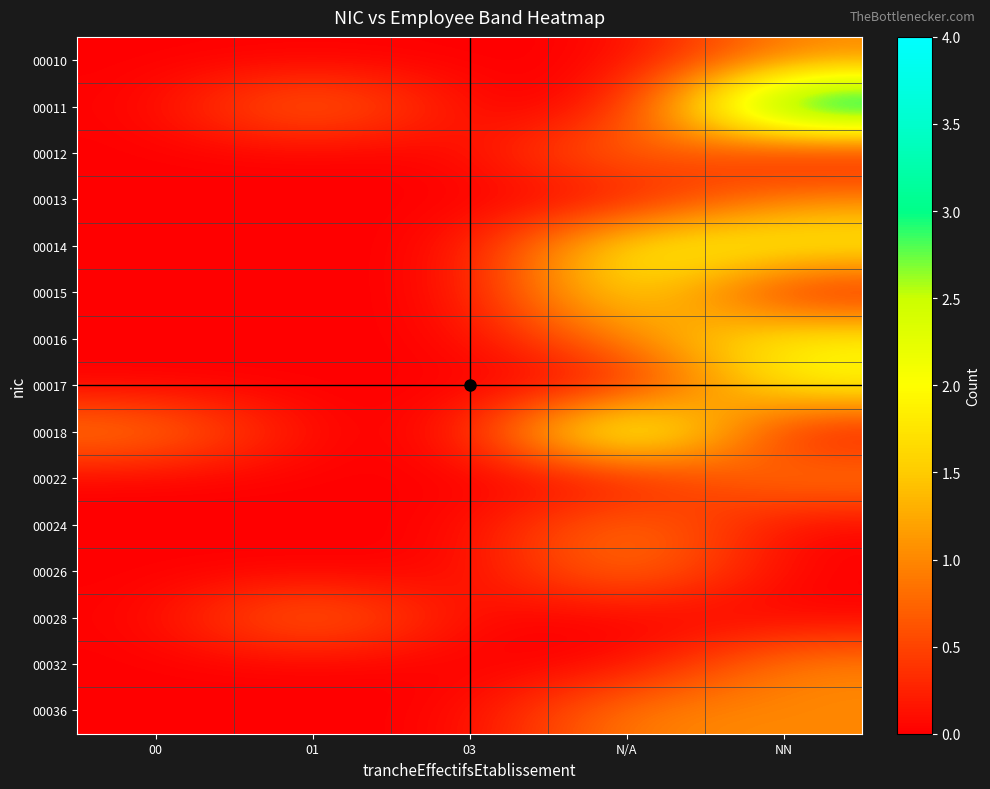

Which series has the largest range (max minus min)?

00011